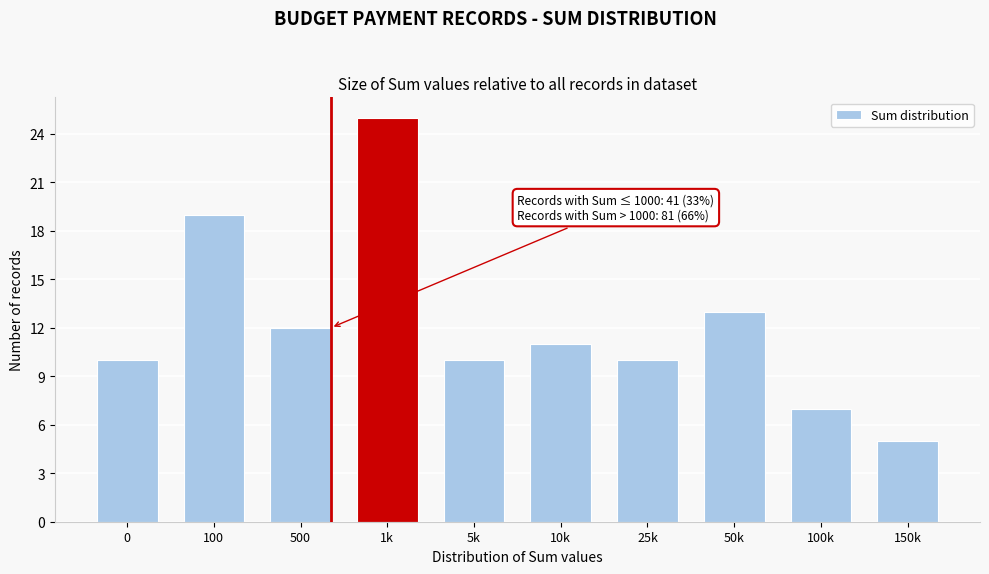

Reading left to right, list all the values displayed in this chart.

10	19	12	25	10	11	10	13	7	5